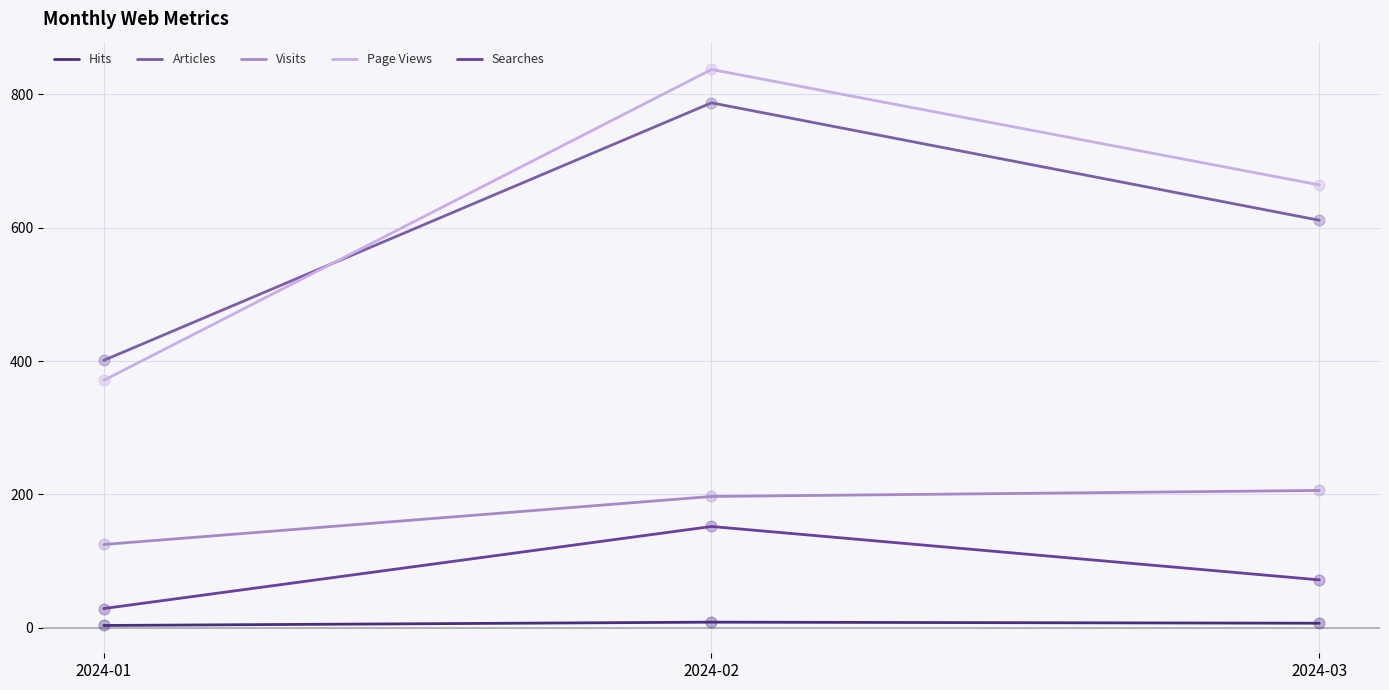

Which series has the largest total across all categories?

Page Views